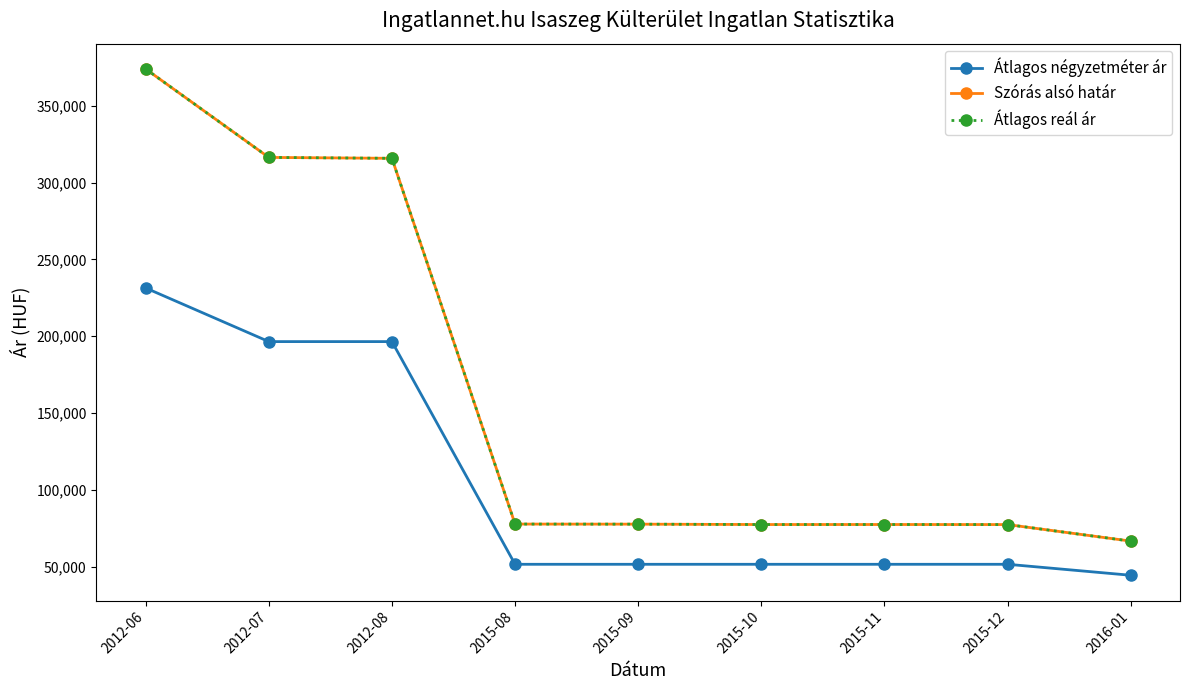

What is the spread (max minus min) of values at 2015-09?

26117